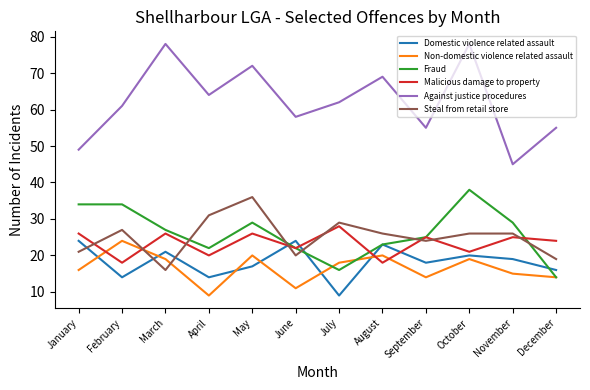

At how many categories does at least one series exceed 31?

12